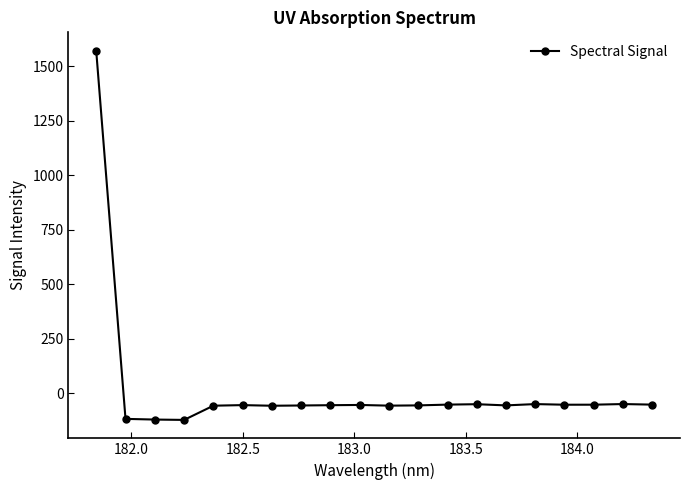

What is the smallest value displayed?

-121.4